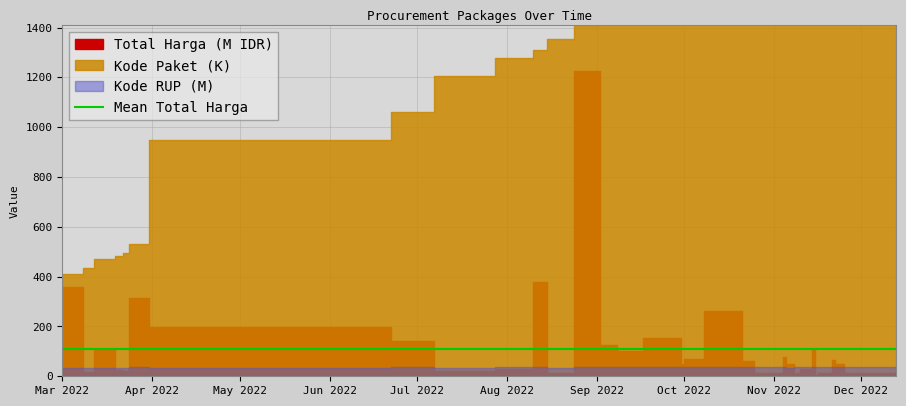

Is the value of Total Harga at 2022-07-28 greater than the value of Kode Paket at 2022-10-08?

Yes